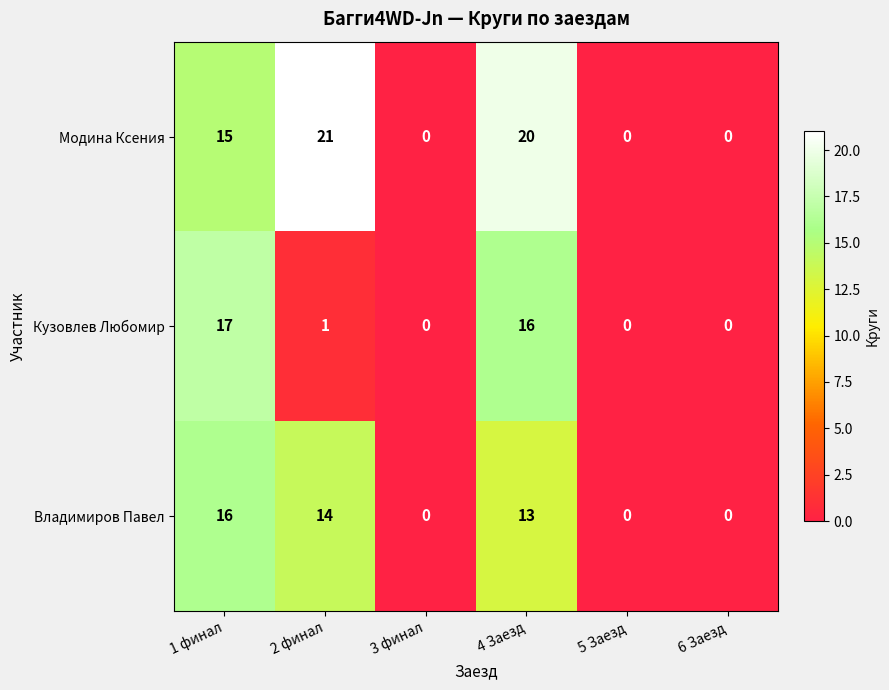

What is the total value across all series at 4 Заезд?

49